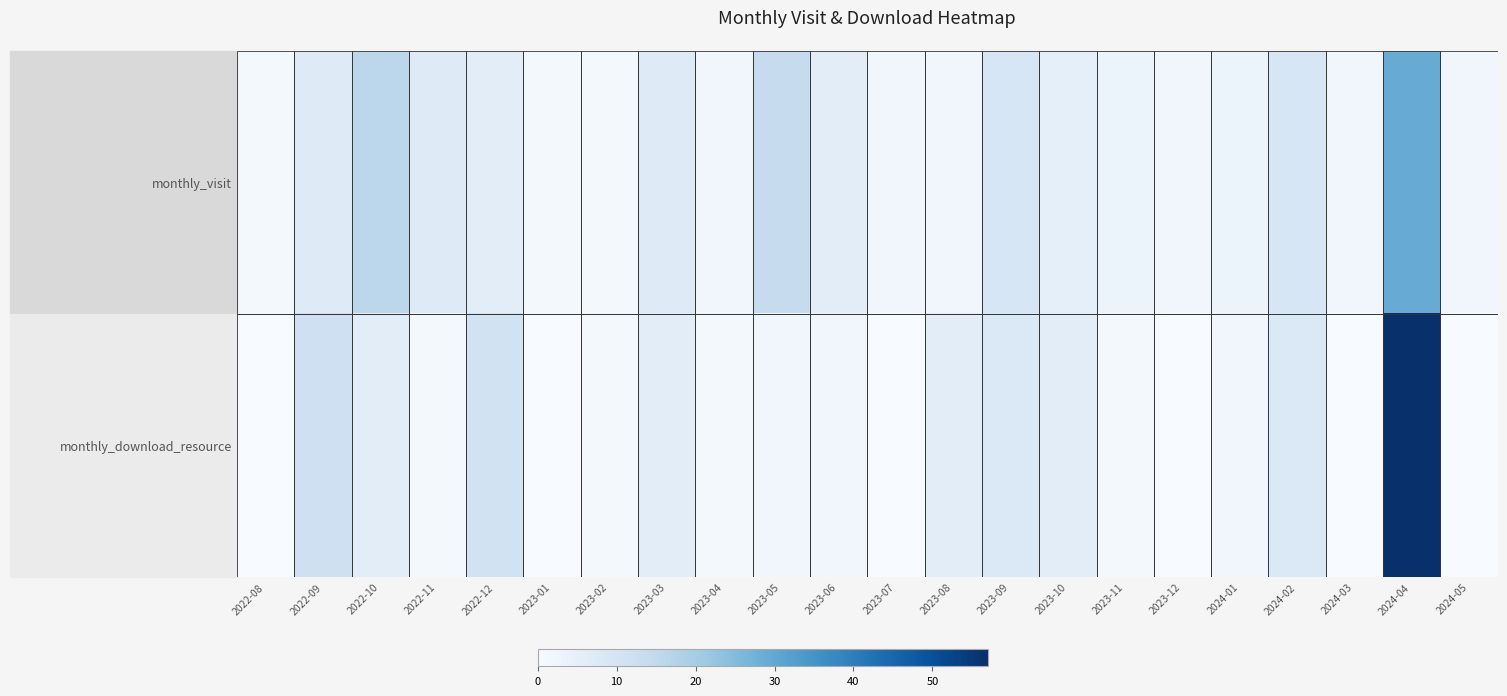

Count the number of data series in this chart.

2